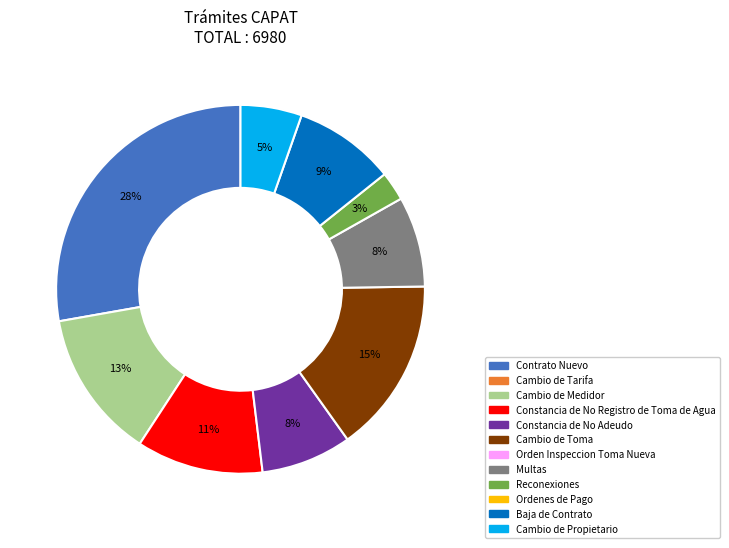

Count the number of slices in the pie.

9